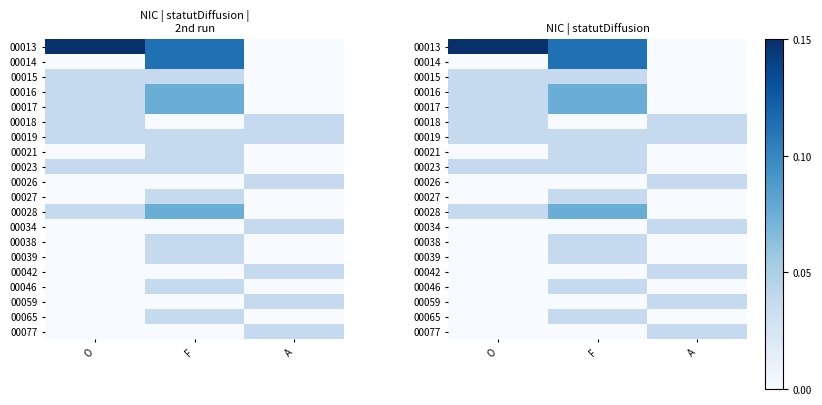

How many data points in 00023 are above 0?

2